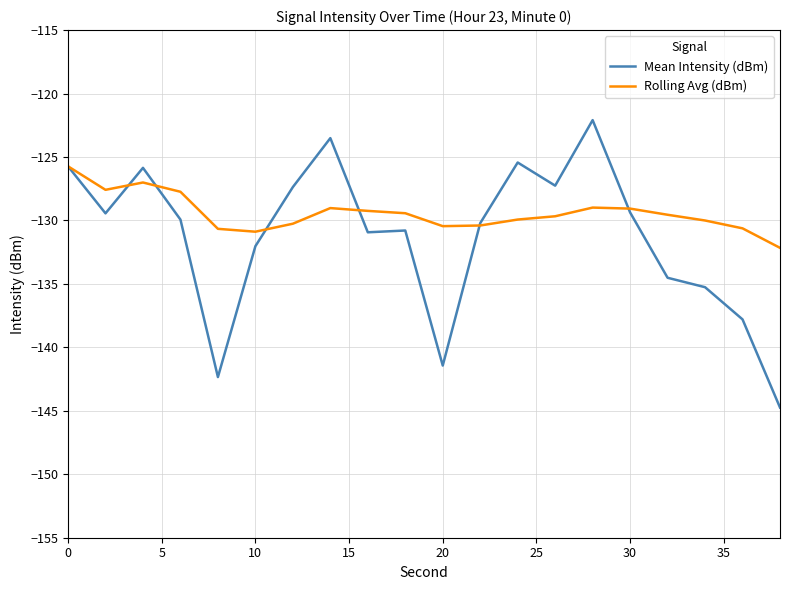

True or false: Rolling Avg (dBm) and Mean Intensity (dBm) intersect in this chart.

True